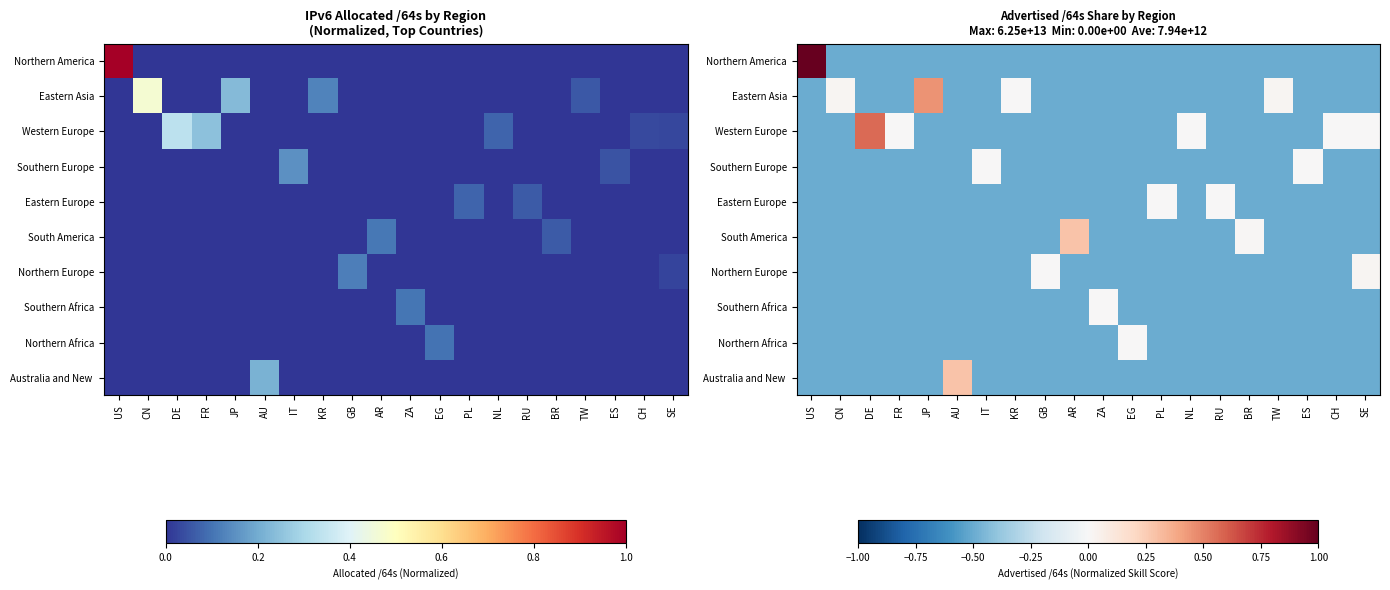

Rank the categories by Eastern Asia value from highest to lowest.

JP, CN, TW, KR, US, DE, FR, AU, IT, GB, AR, ZA, EG, PL, NL, RU, BR, ES, CH, SE